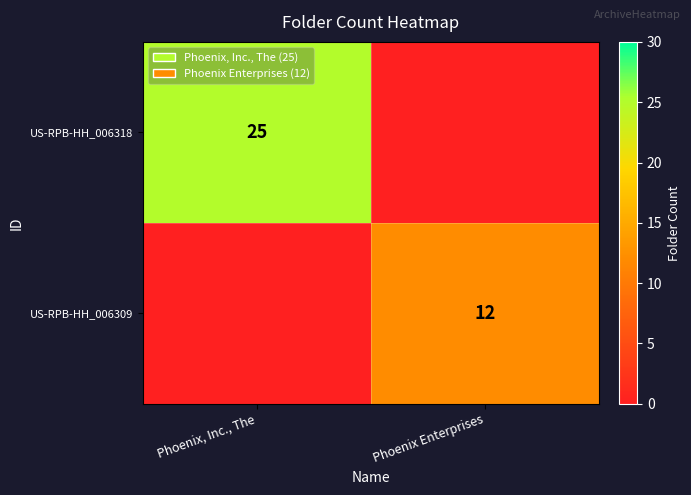

At which category is the sum across all series the highest?

Phoenix, Inc., The